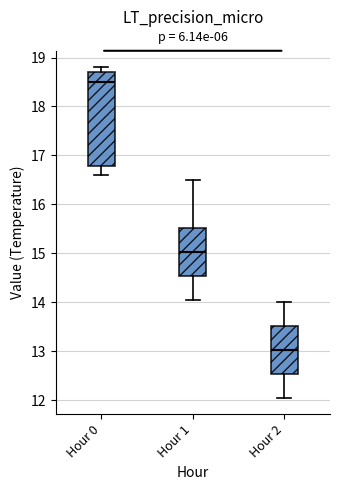

Which box is the tallest, from its lower edge to its upper edge?

Hour 0